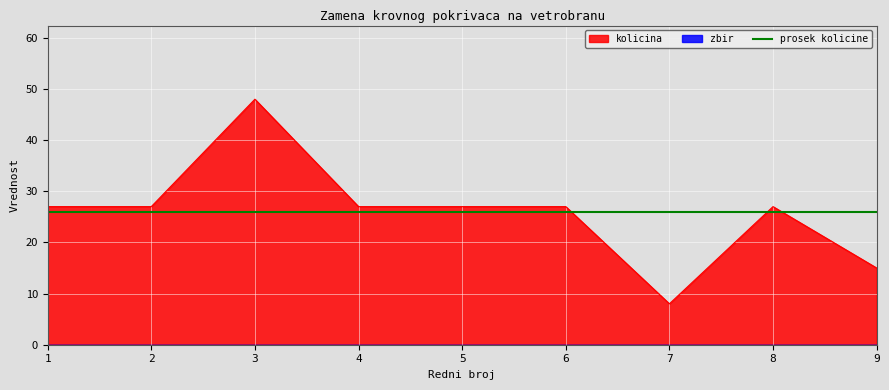

What is the value of the 9th point from the left?

15